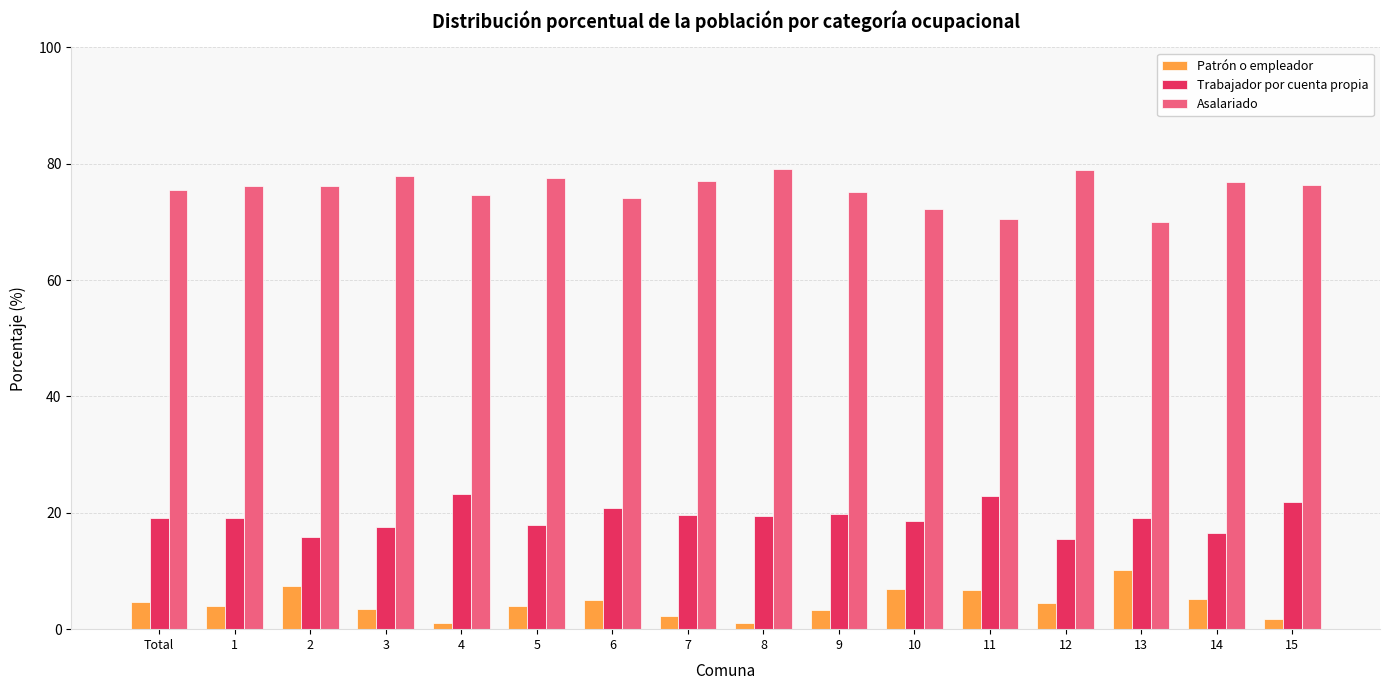

What is the spread (max minus min) of values at 1?

72.2